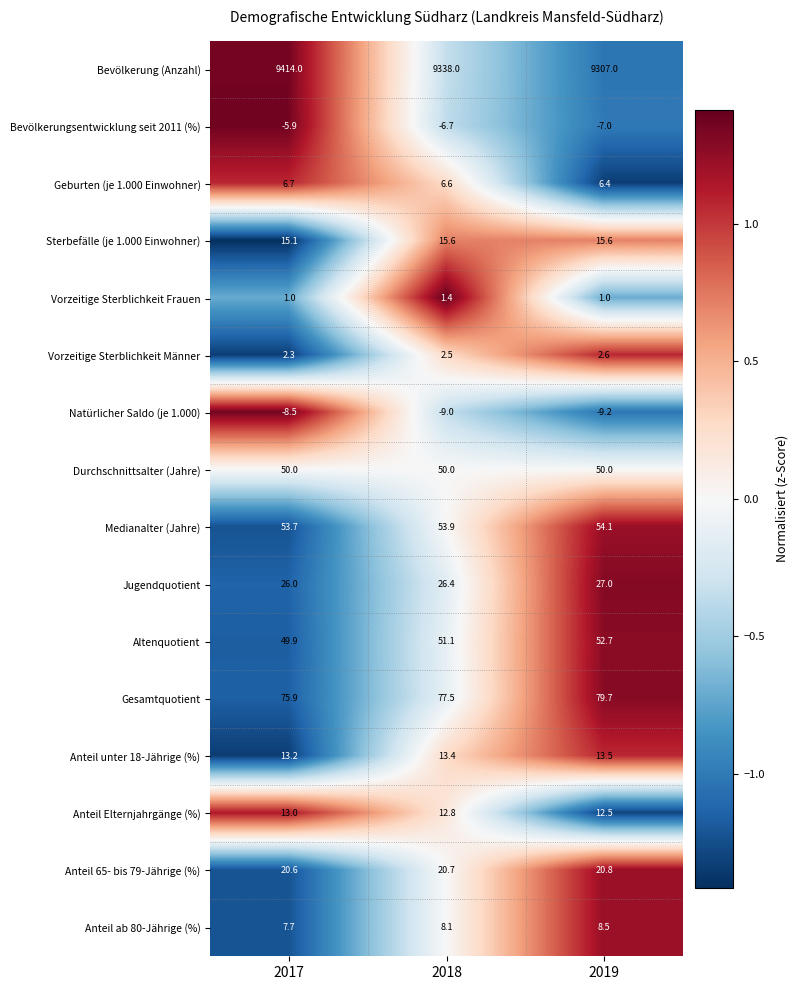

At which label is Jugendquotient closest to 26?

2017